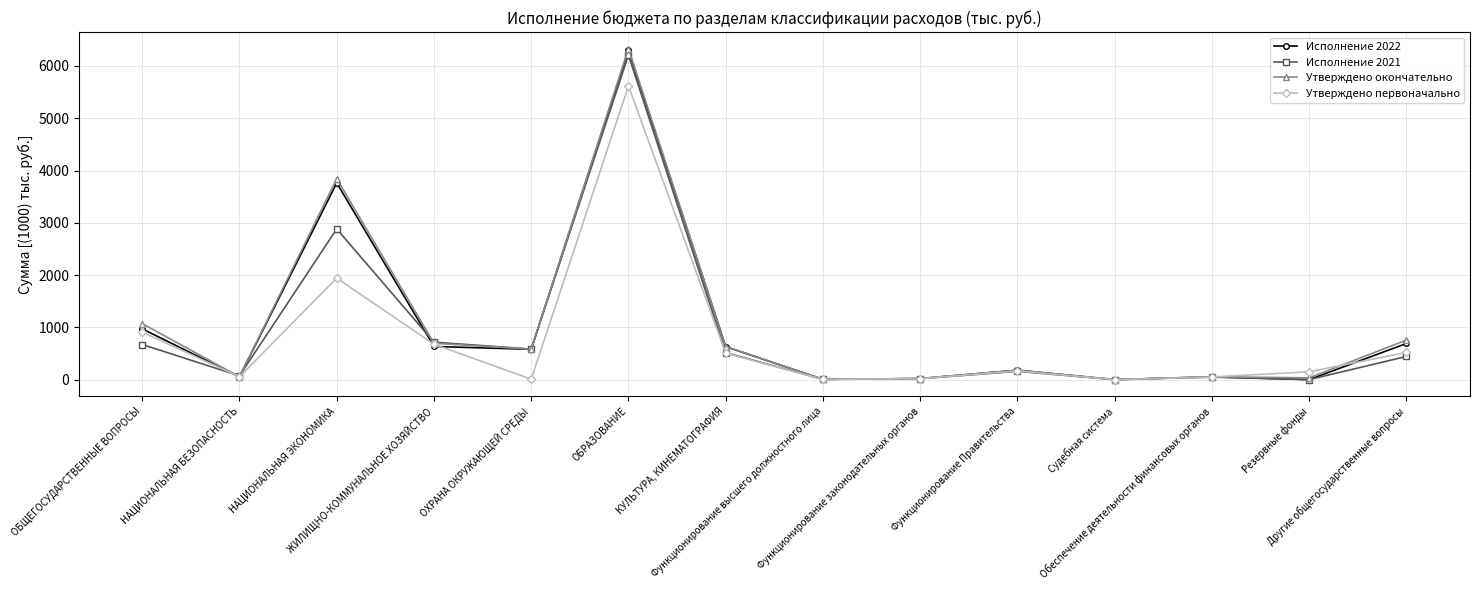

What is the value of the Утверждено первоначально point at the 1st from the left?

909.2